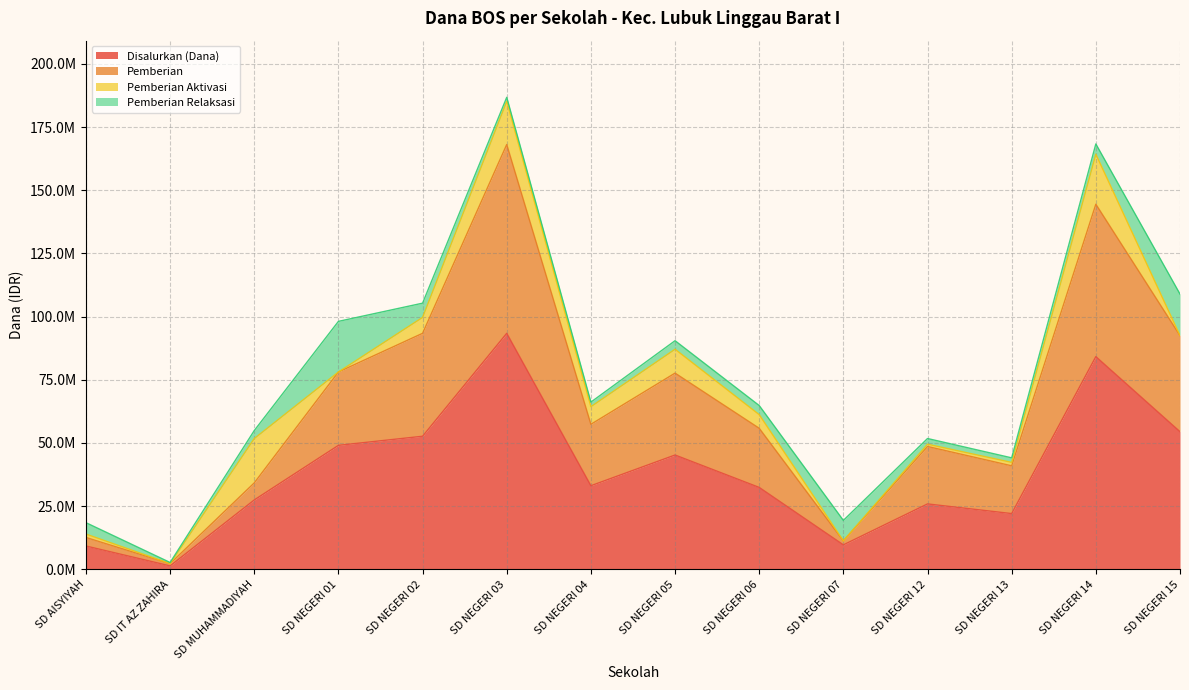

What value does the Pemberian series have at SD NEGERI 04, to the nearest 100?

57375000